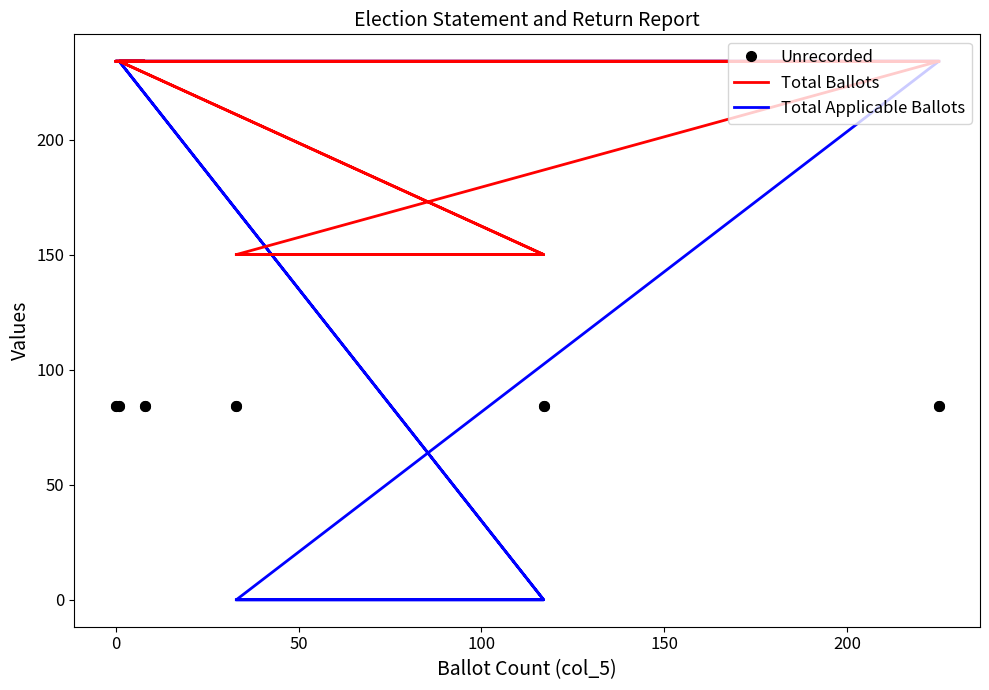

The value of Total Ballots at 50 is 234. True or false?

True